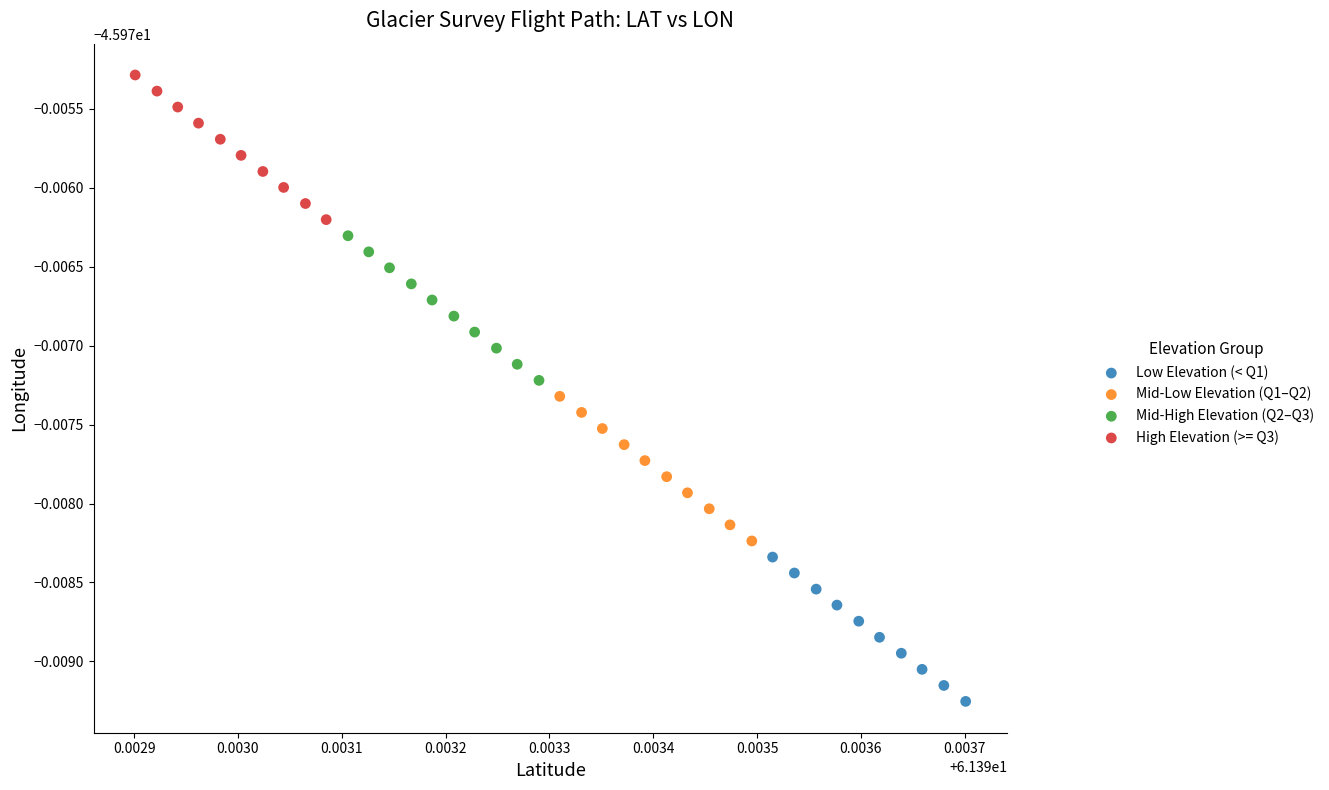

Which series contains the highest Y value?

High Elevation (>= Q3)